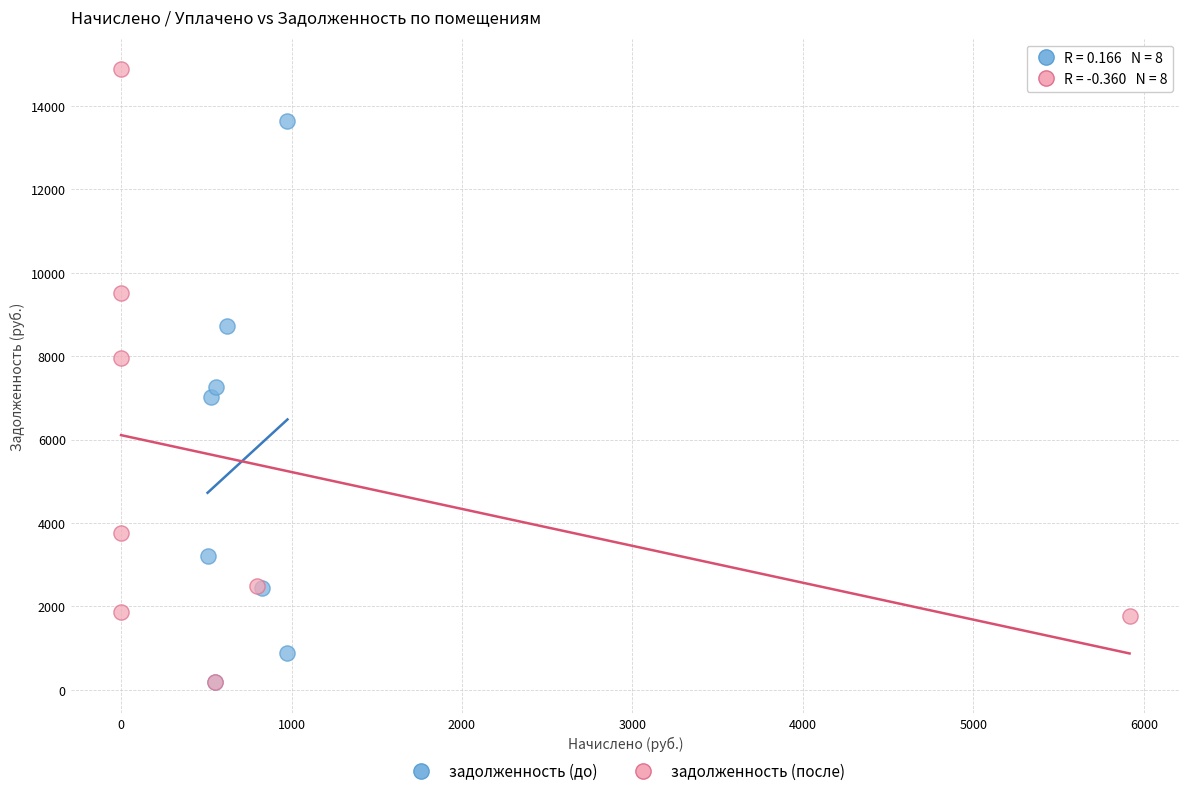

What are all the series names shown in the legend?

задолженность (до), задолженность (после)